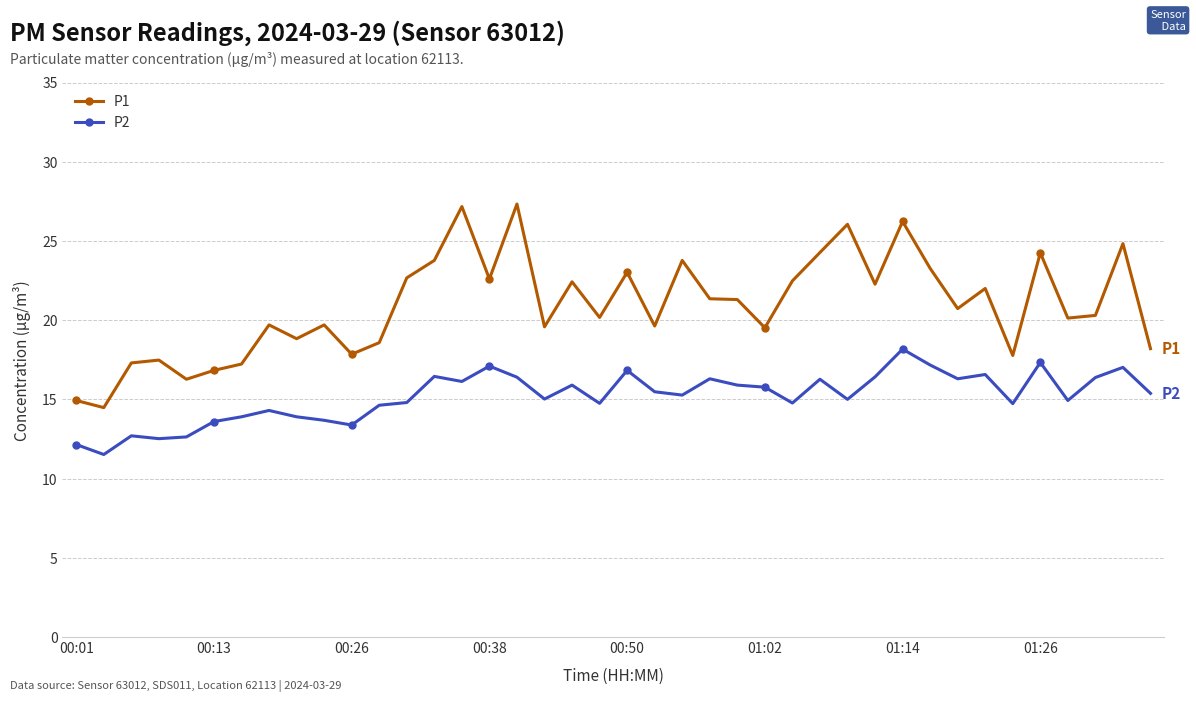

True or false: P2 and P1 cross at least once.

False